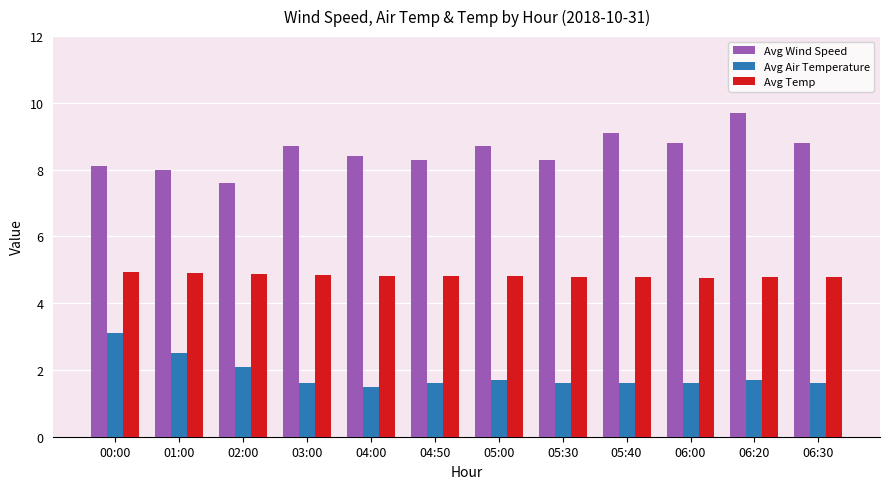

How many series are shown in this chart?

3